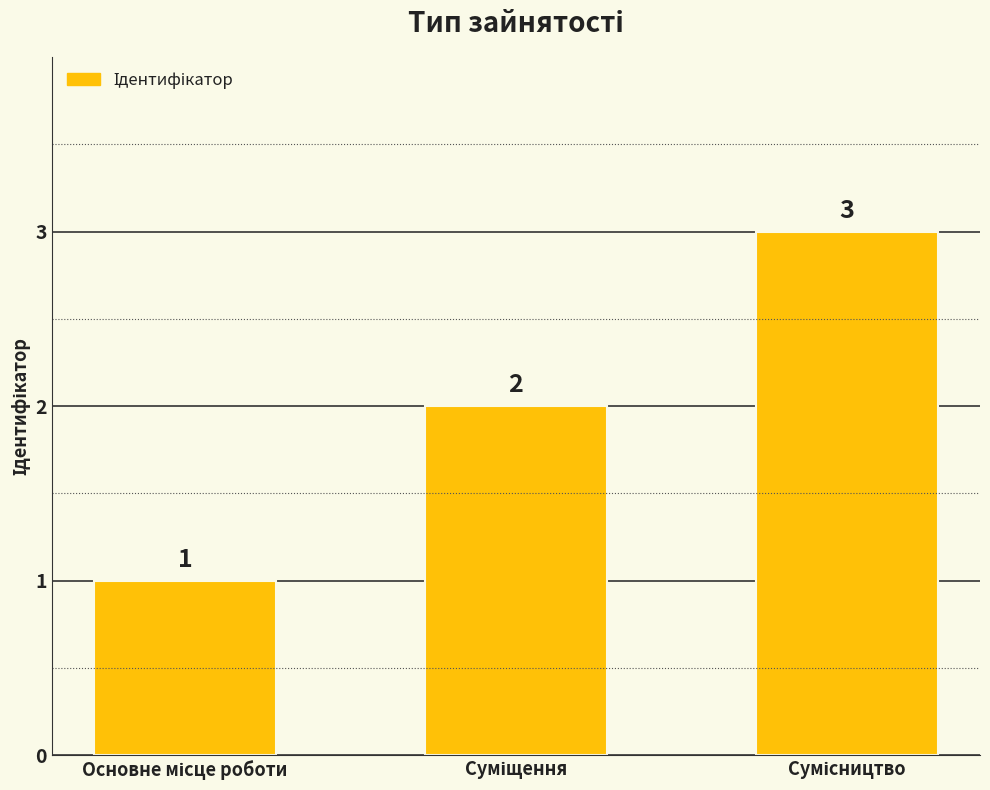

Count the values in the range 1 to 3.

3